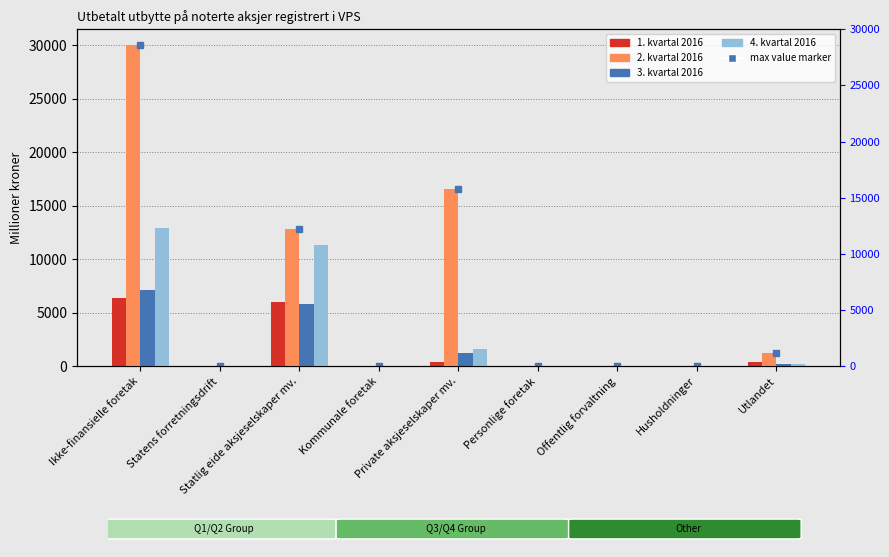

Are the bars horizontal?

No